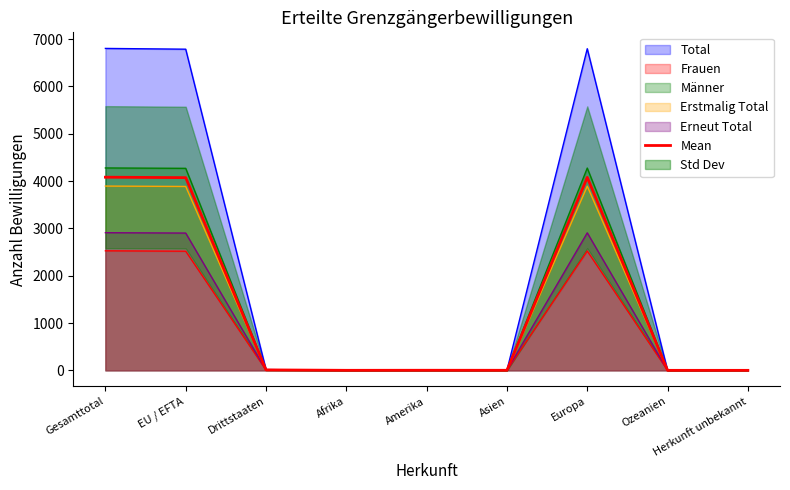

What is the change in value from Afrika to Ozeanien?

-0.6